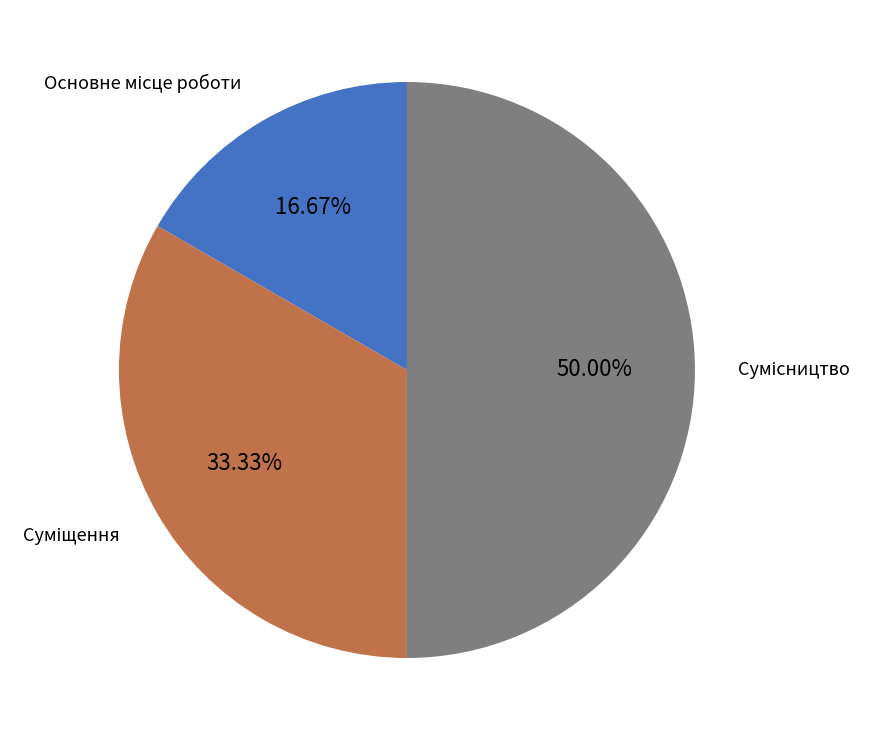

How many slices are in this pie chart?

3